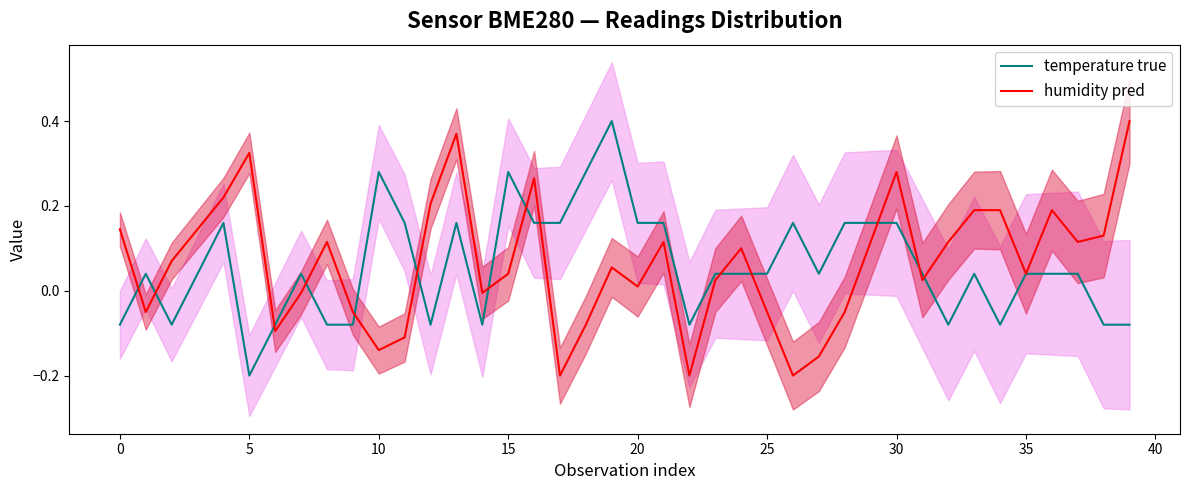

List the series in order of their peak value, highest first.

temperature true, humidity pred